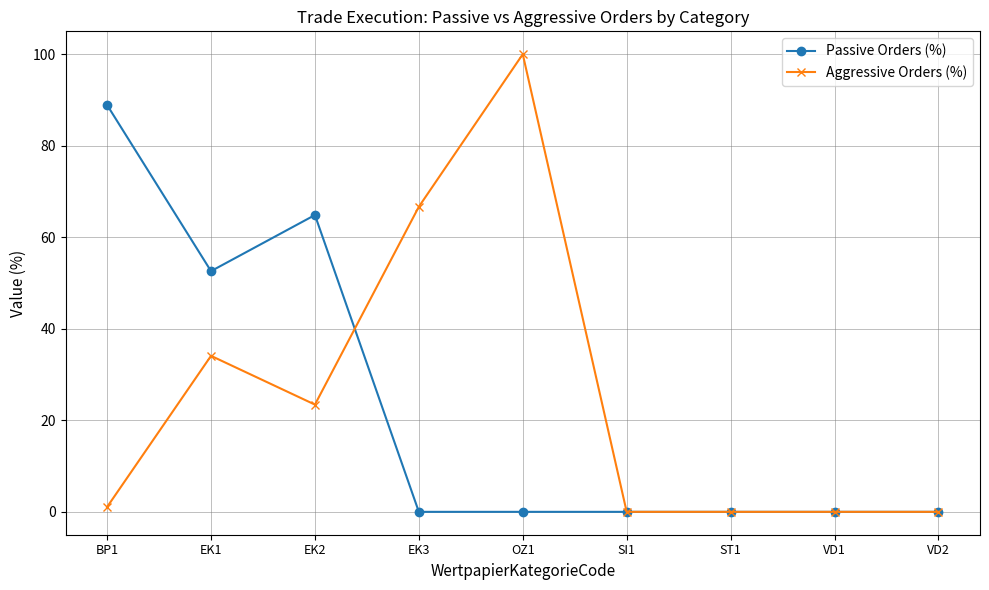

At EK3, list the series in order from smallest to largest.

Passive Orders (%), Aggressive Orders (%)